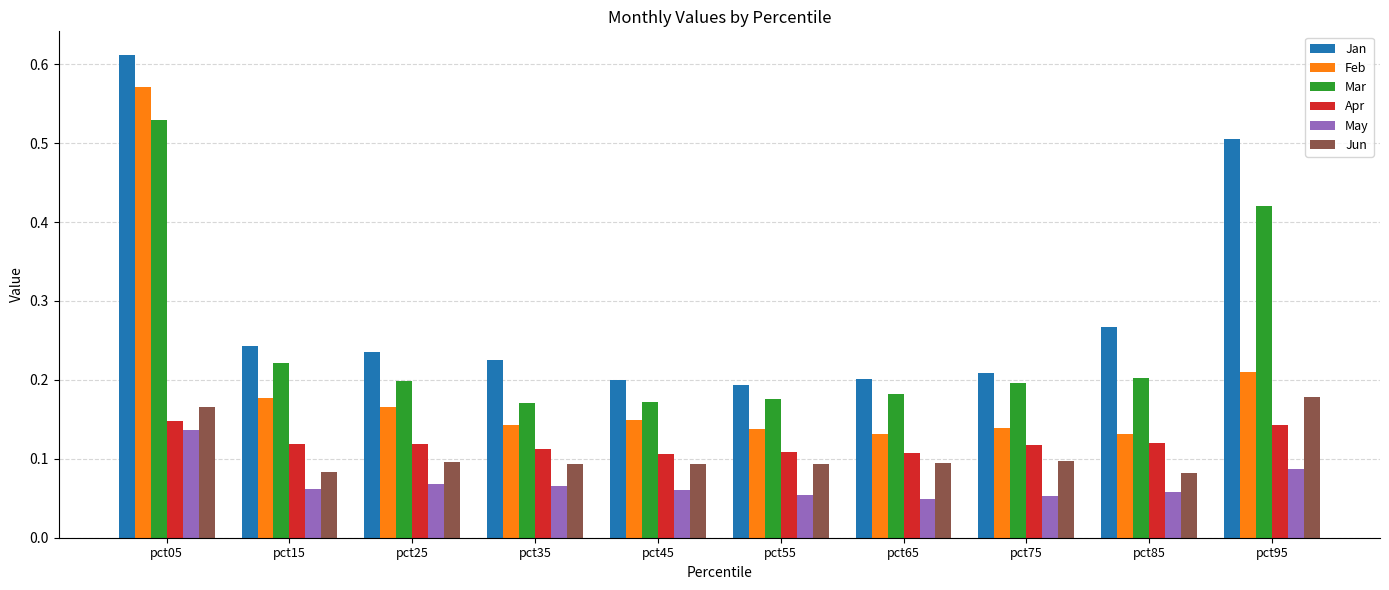

What is the total value across all series at pct35?

0.8